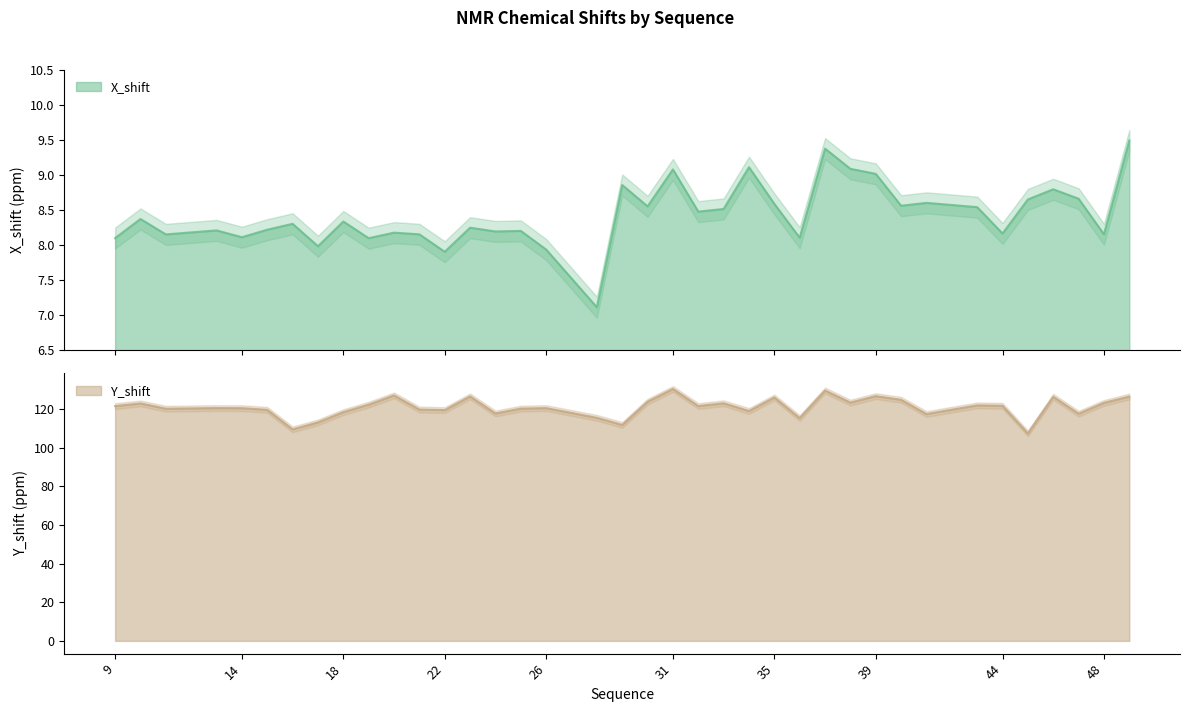

What is the average value of the Y_shift series?

120.9